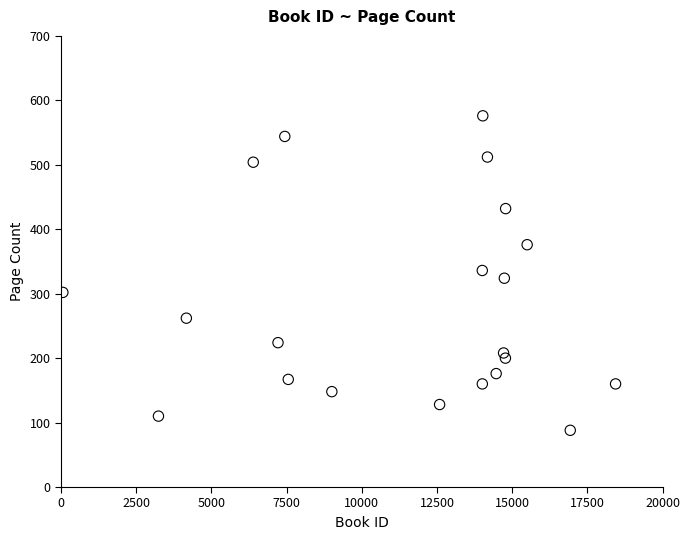

What is the range of Y values (max minus min)?

488